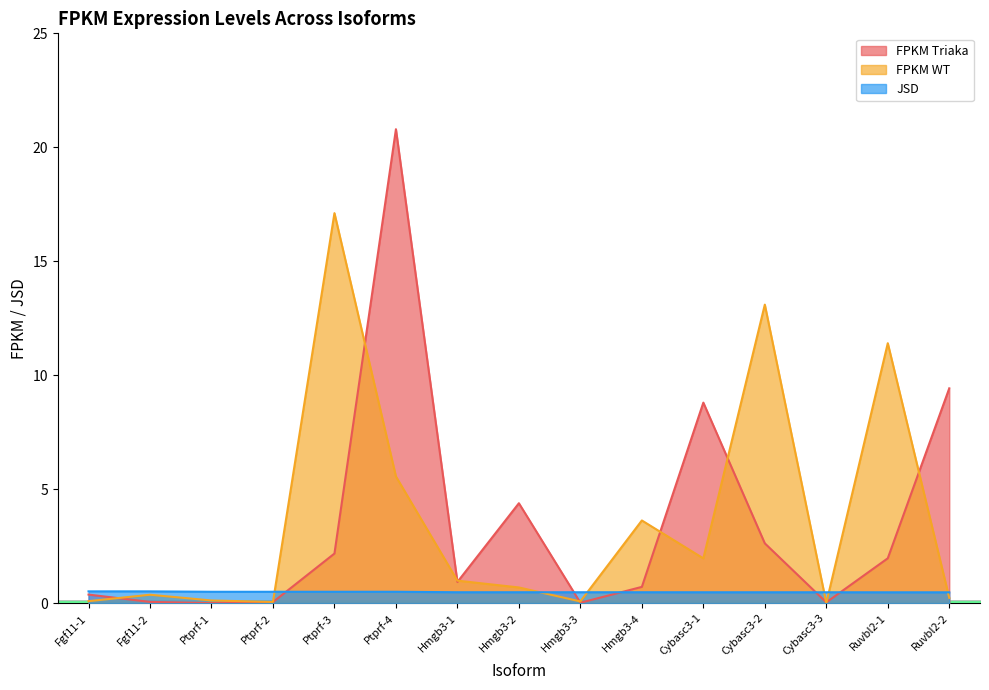

At how many categories does at least one series exceed 1?

8